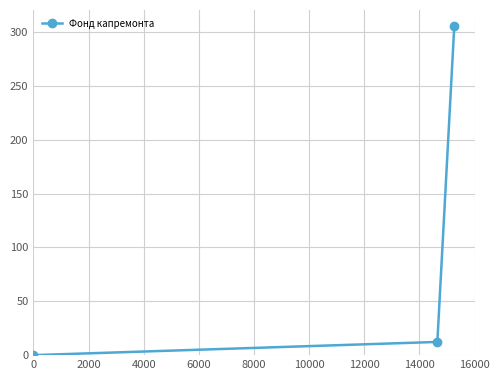

What is the value of the 2nd point from the left?

12.3